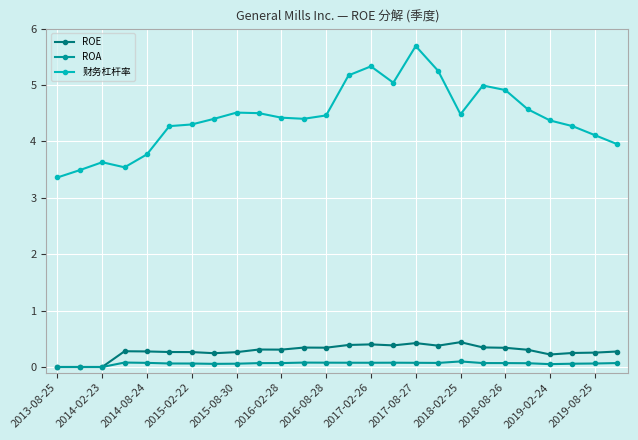

Rank the series by their maximum value, from highest to lowest.

财务杠杆率, ROE, ROA